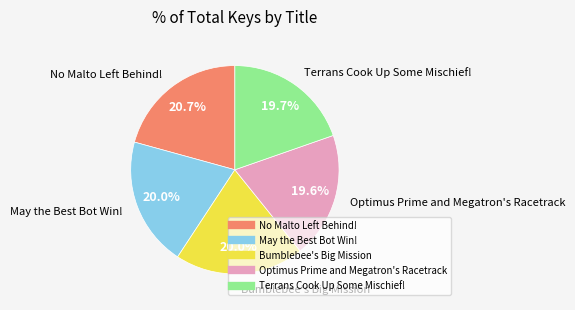

What is the ratio of the value at Optimus Prime and Megatron's Racetrack to the value at Bumblebee's Big Mission?

1.0